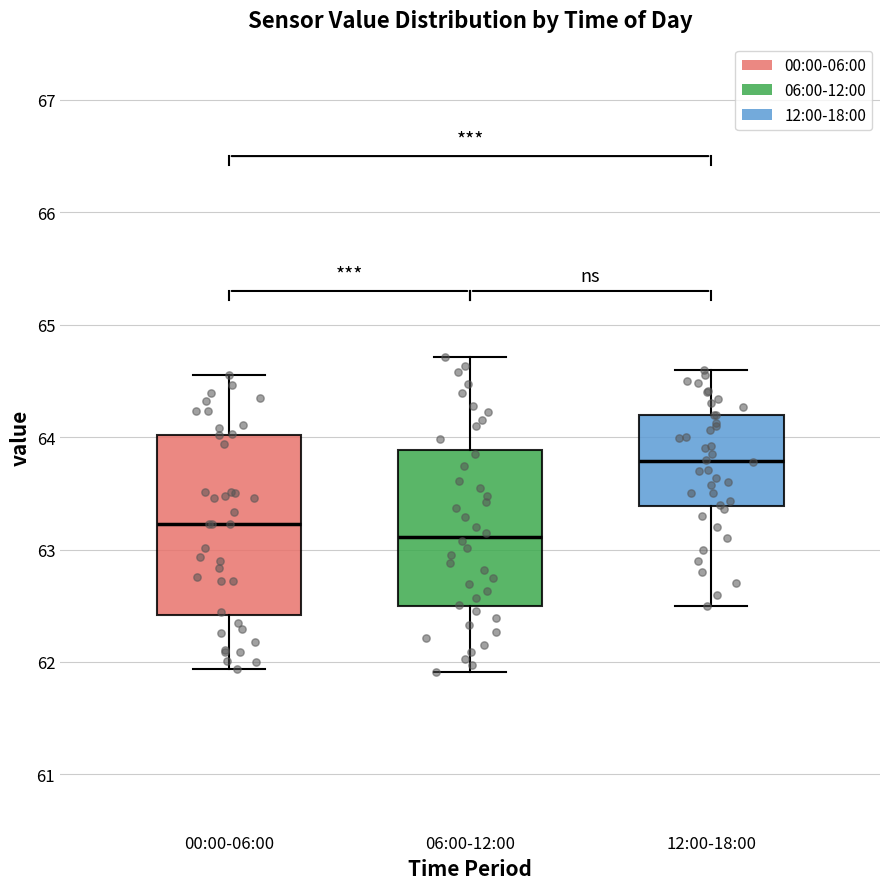

Reading left to right, transcribe this box plot: for each box, give where its median line is, the range the box spans, and where its two whiskers end, as read against the y-axis. The values are not printed on the chart, so give them approximately, as read against the axis.

00:00-06:00: median 63.2, box 62.4 to 64.0, whiskers 61.9 to 64.6
06:00-12:00: median 63.1, box 62.5 to 63.9, whiskers 61.9 to 64.7
12:00-18:00: median 63.8, box 63.4 to 64.2, whiskers 62.5 to 64.6